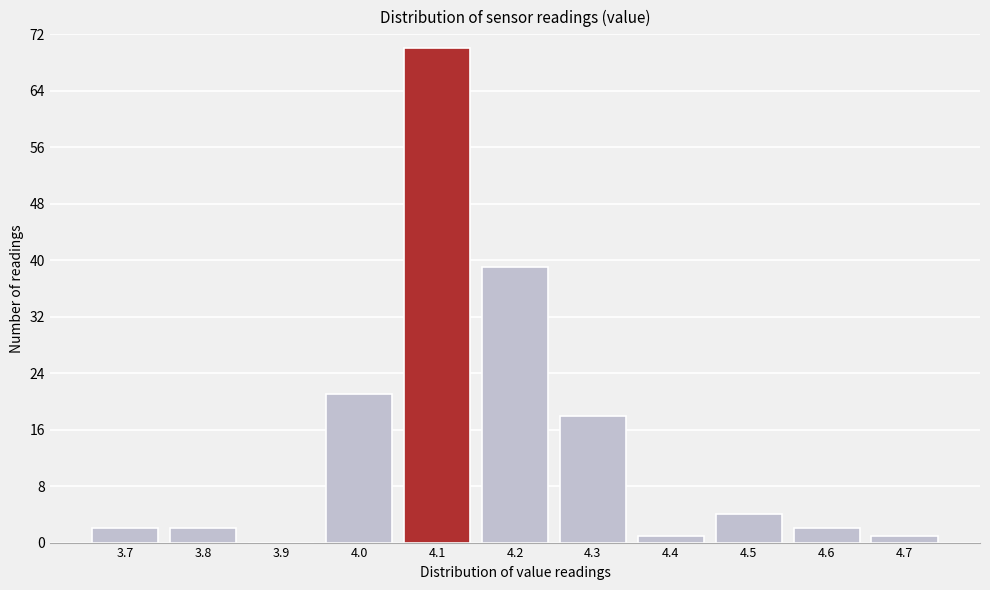

Reading left to right, transcribe this chart: for each bar, give the range it covers on the x-axis and its height. The values are not printed on the chart, so give them approximately, as read against the axis.

3.65 to 3.75: 2
3.75 to 3.85: 2
3.85 to 3.95: 0
3.95 to 4.05: 21
4.05 to 4.15: 70
4.15 to 4.25: 39
4.25 to 4.35: 18
4.35 to 4.45: 1
4.45 to 4.55: 4
4.55 to 4.65: 2
4.65 to 4.75: 1